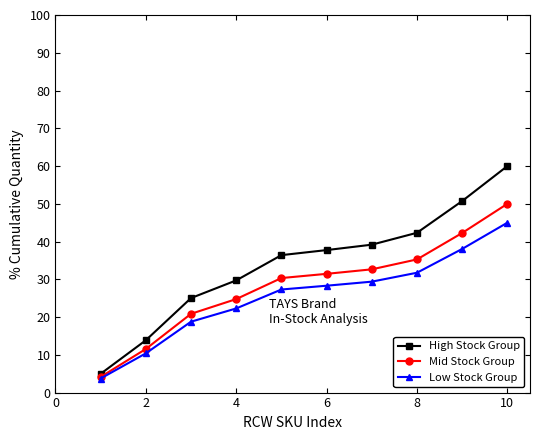

Which series has the largest total across all categories?

High Stock Group